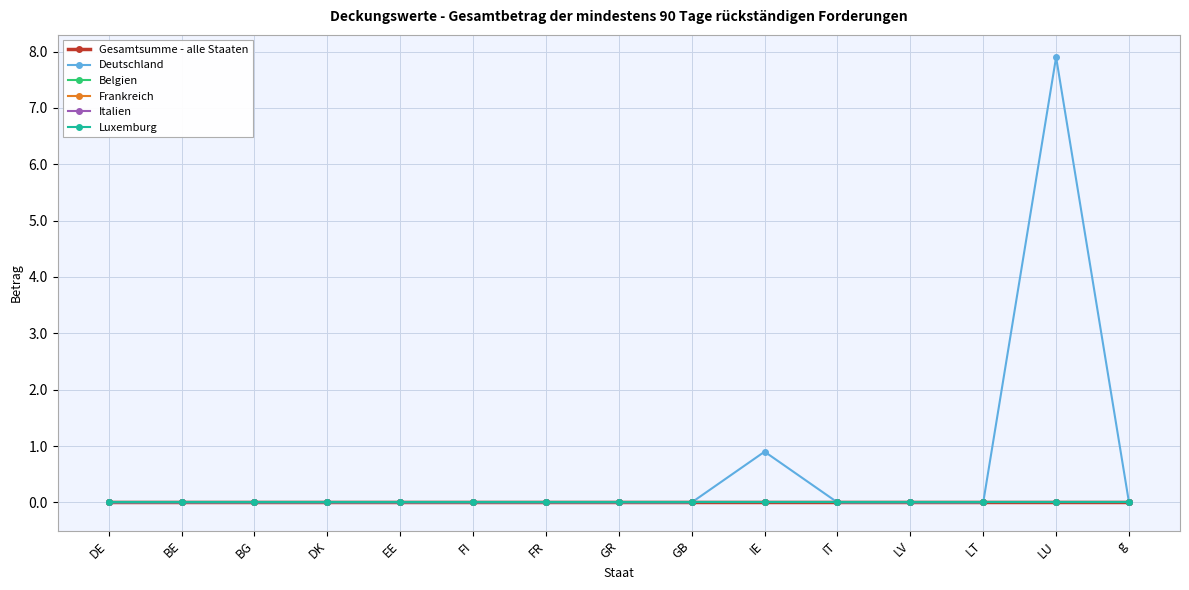

Which series changed the most between BE and EE?

Gesamtsumme - alle Staaten